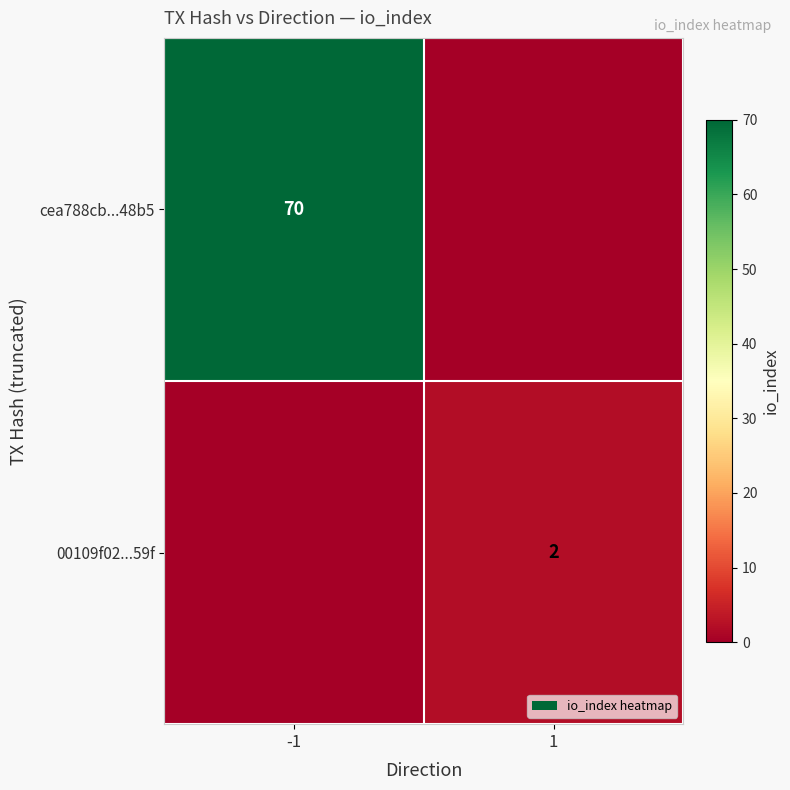

The value of cea788cb...48b5 at -1 is 114. True or false?

False